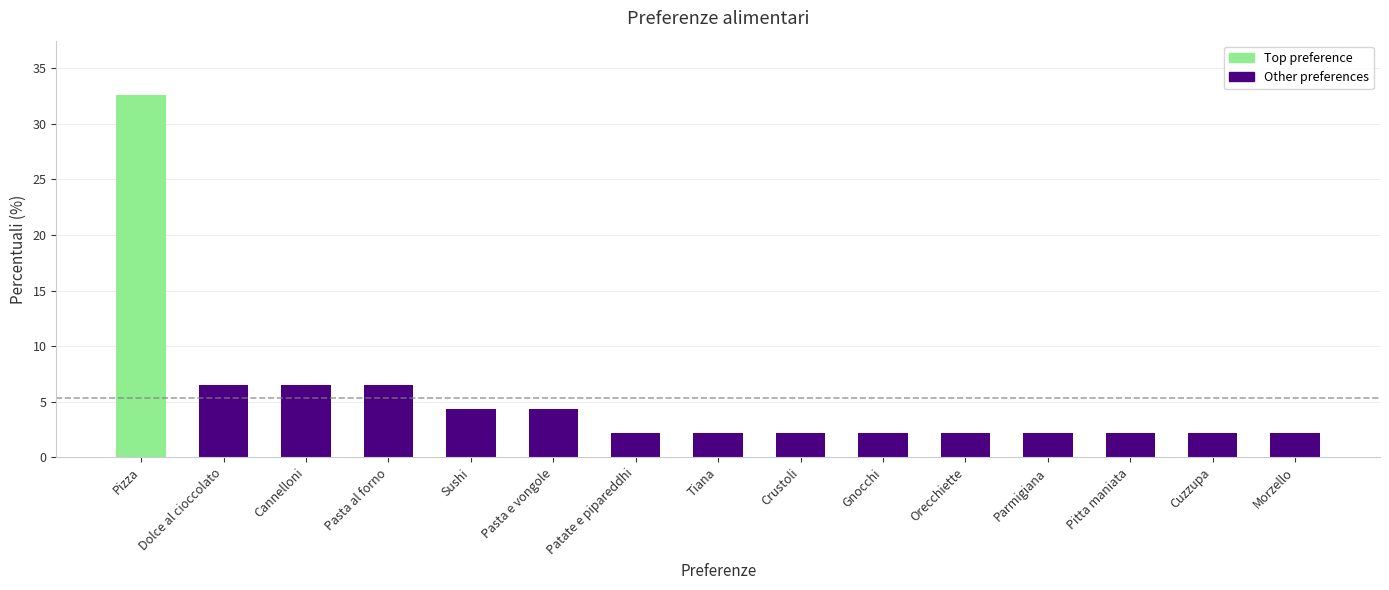

What is the difference between the maximum and second lowest values?

30.4